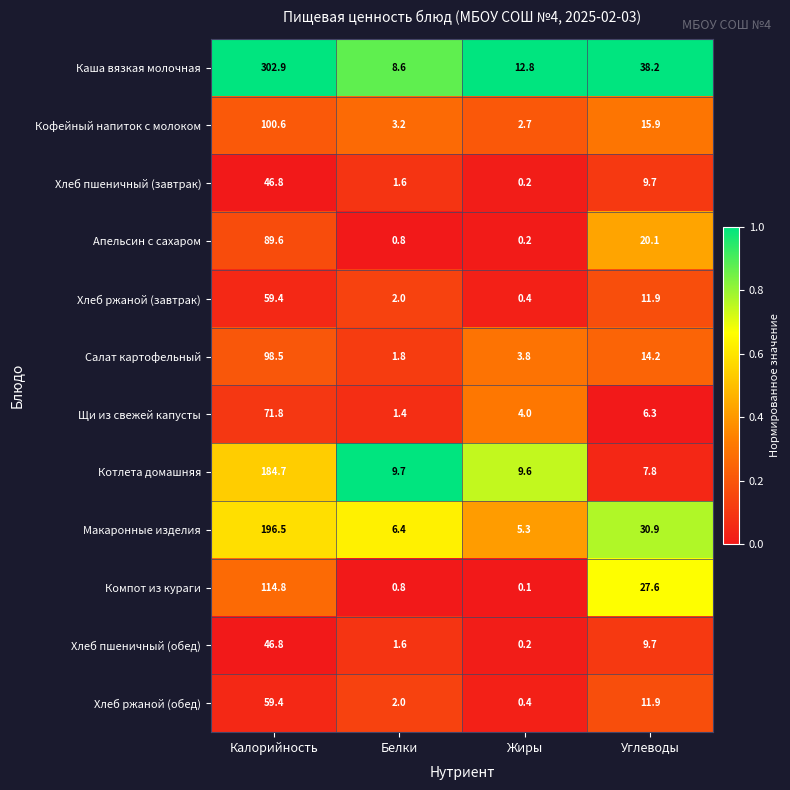

What is the greatest value displayed?

302.9